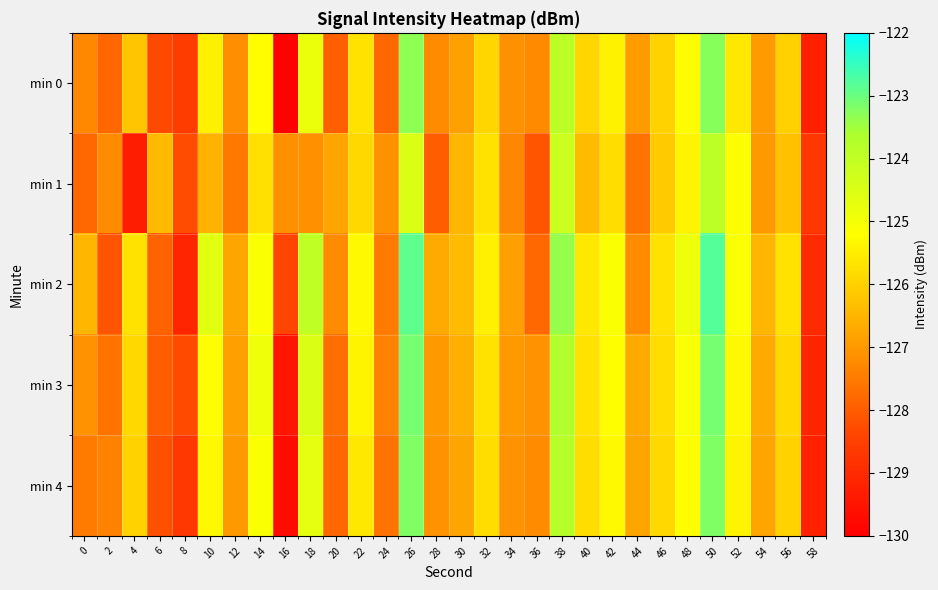

Rank the series at 14 from highest to lowest value.

min 3, min 2, min 4, min 0, min 1